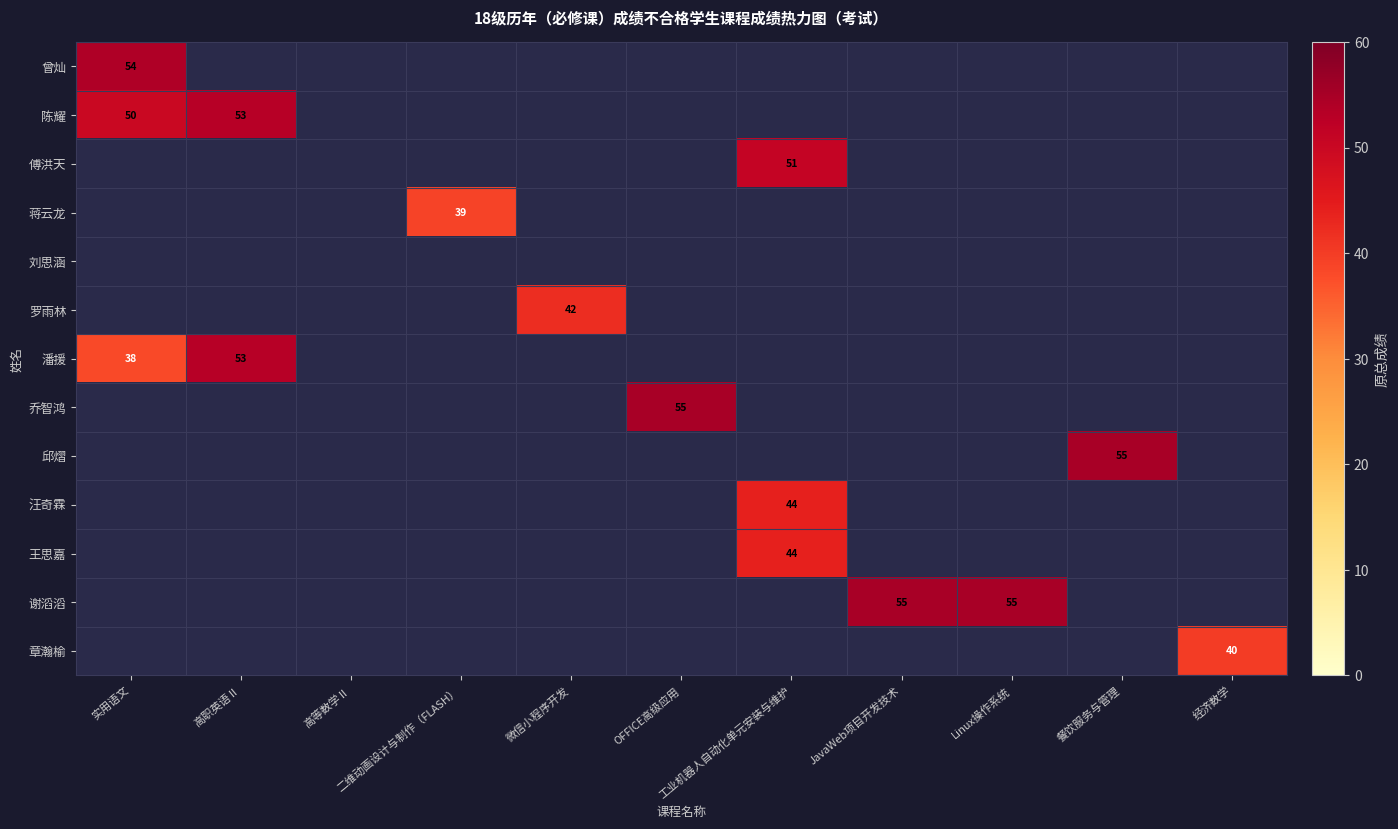

Which category has the lowest value in the 潘援 series?

高等数学Ⅱ